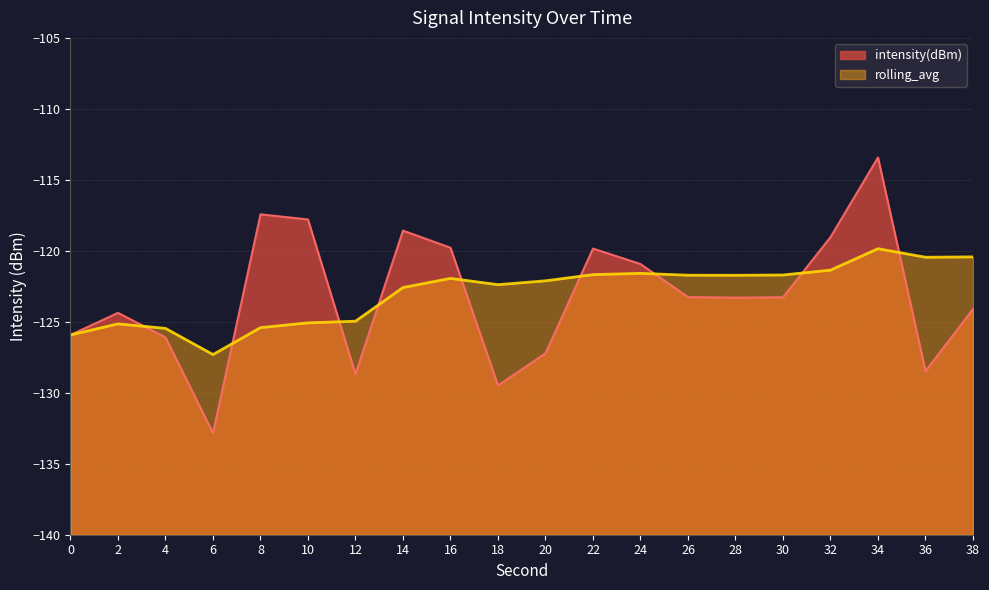

At how many categories does at least one series exceed -131?

20